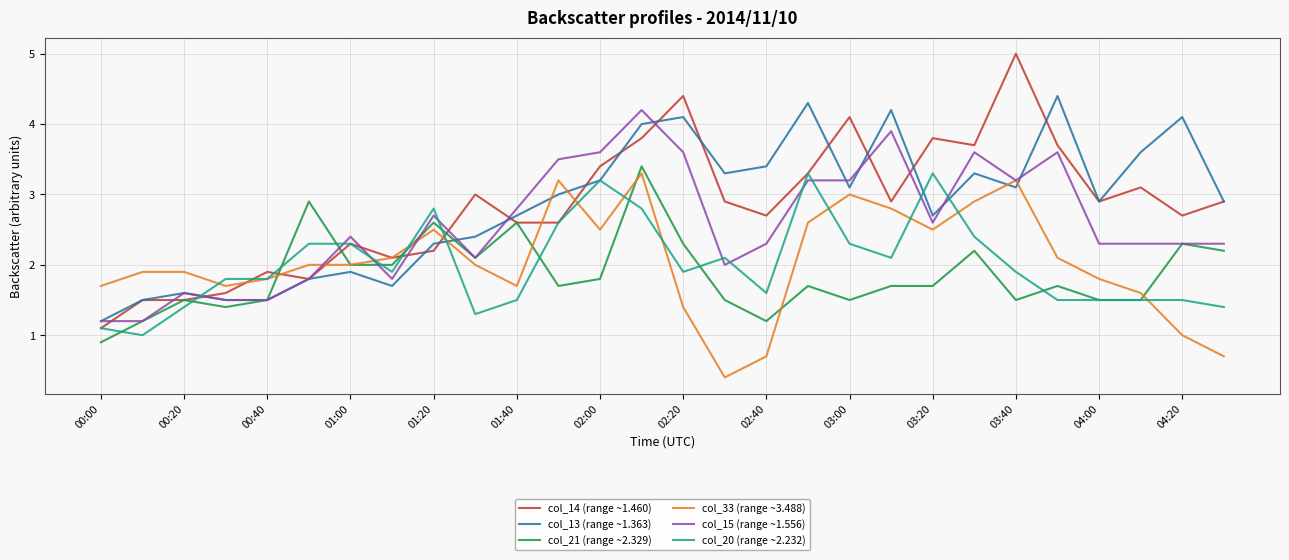

Which series has the largest range (max minus min)?

col_14 (range ~1.460)